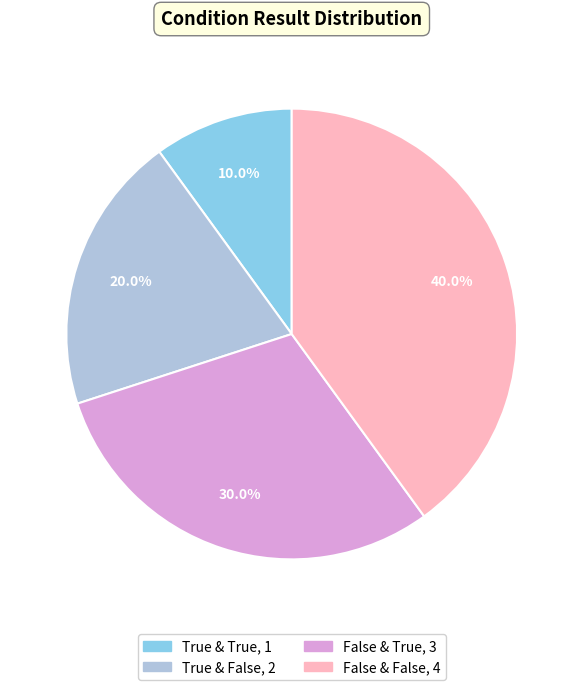

Does any single category account for the majority?

No